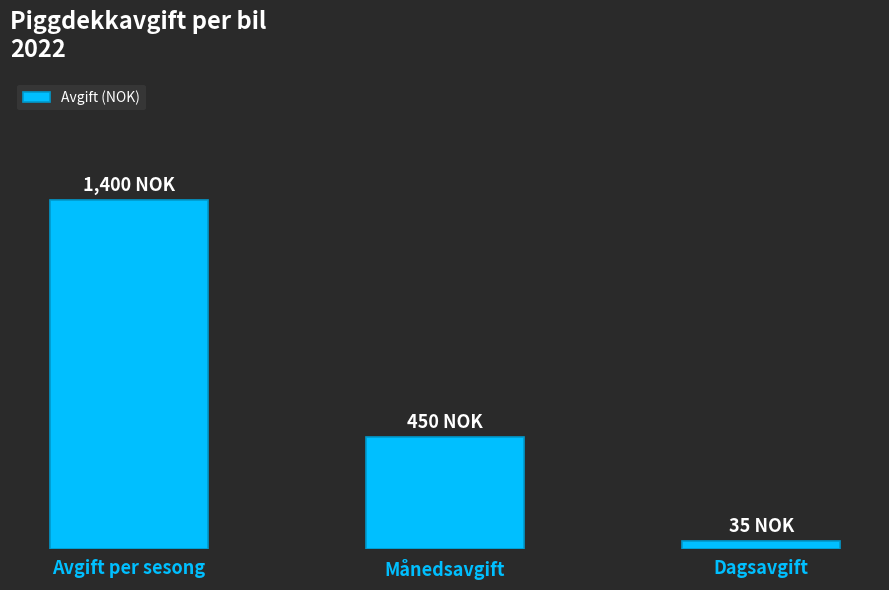

What is the value of the 3rd bar from the left?

35